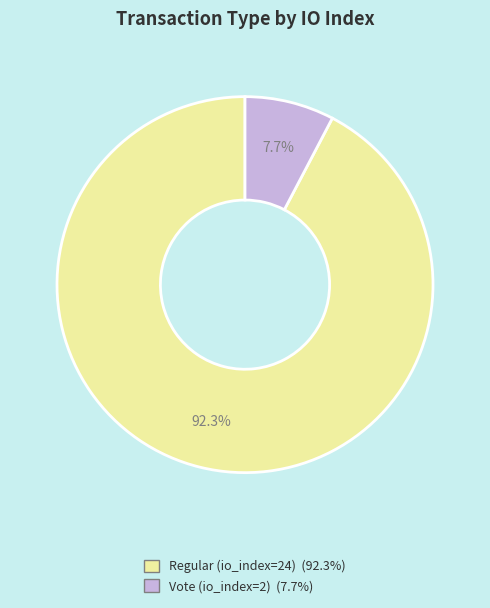

What percentage do Regular (io_index=24) and Vote (io_index=2) together represent?

100.0%